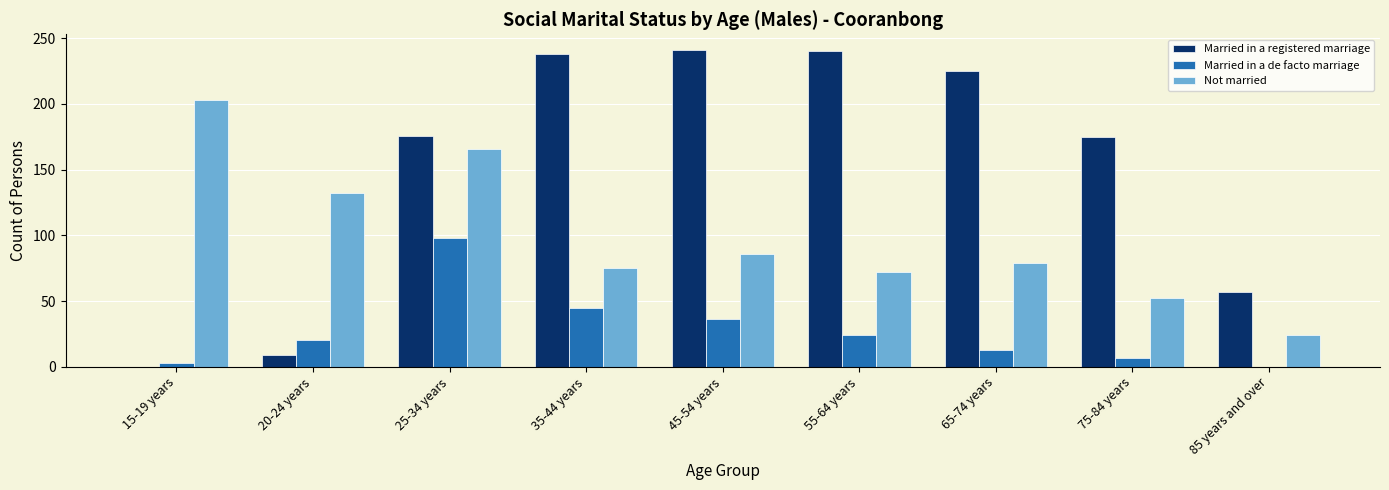

The Not married series shows 52 at 75-84 years. True or false?

True